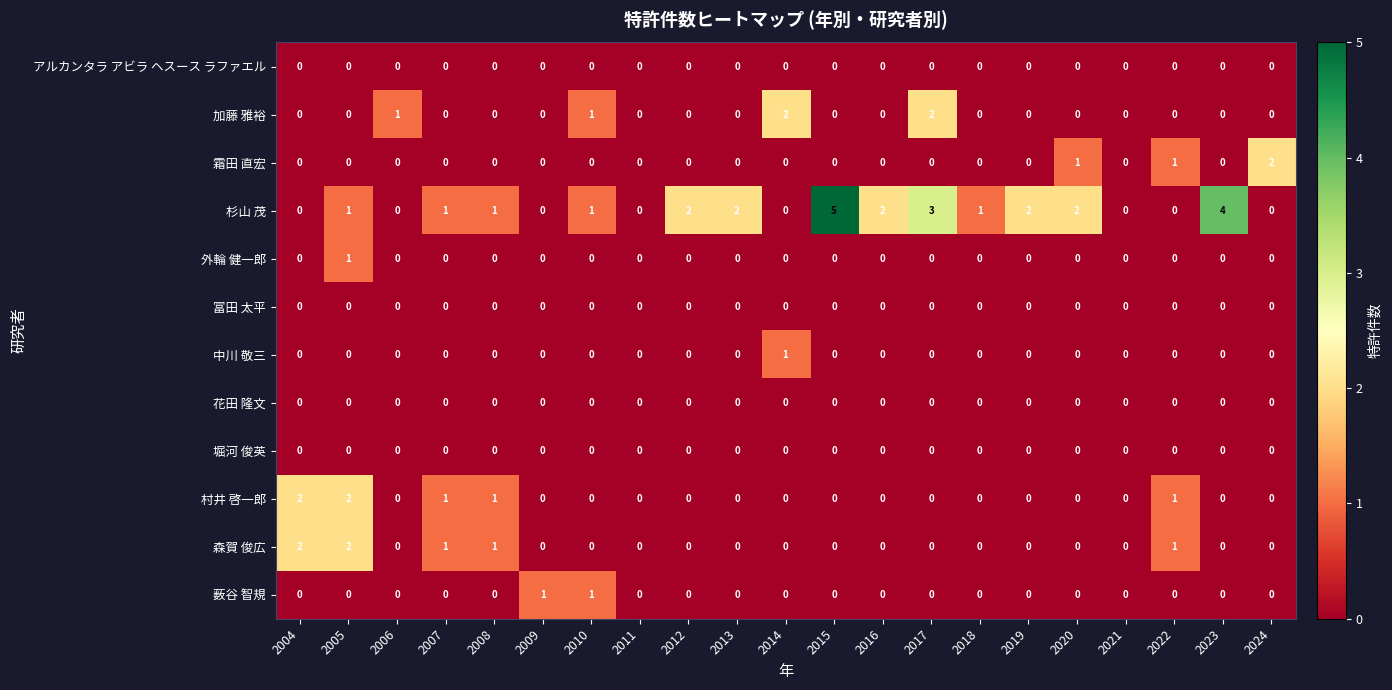

Which series has the largest range (max minus min)?

杉山 茂